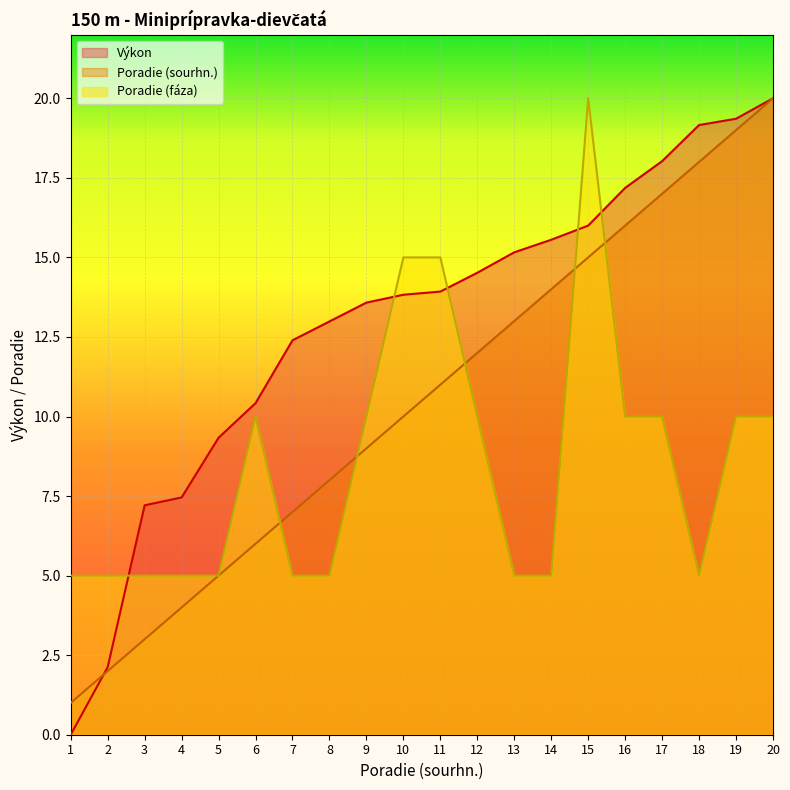

True or false: Poradie (sourhn.) has more than 1 interior local peaks.

False